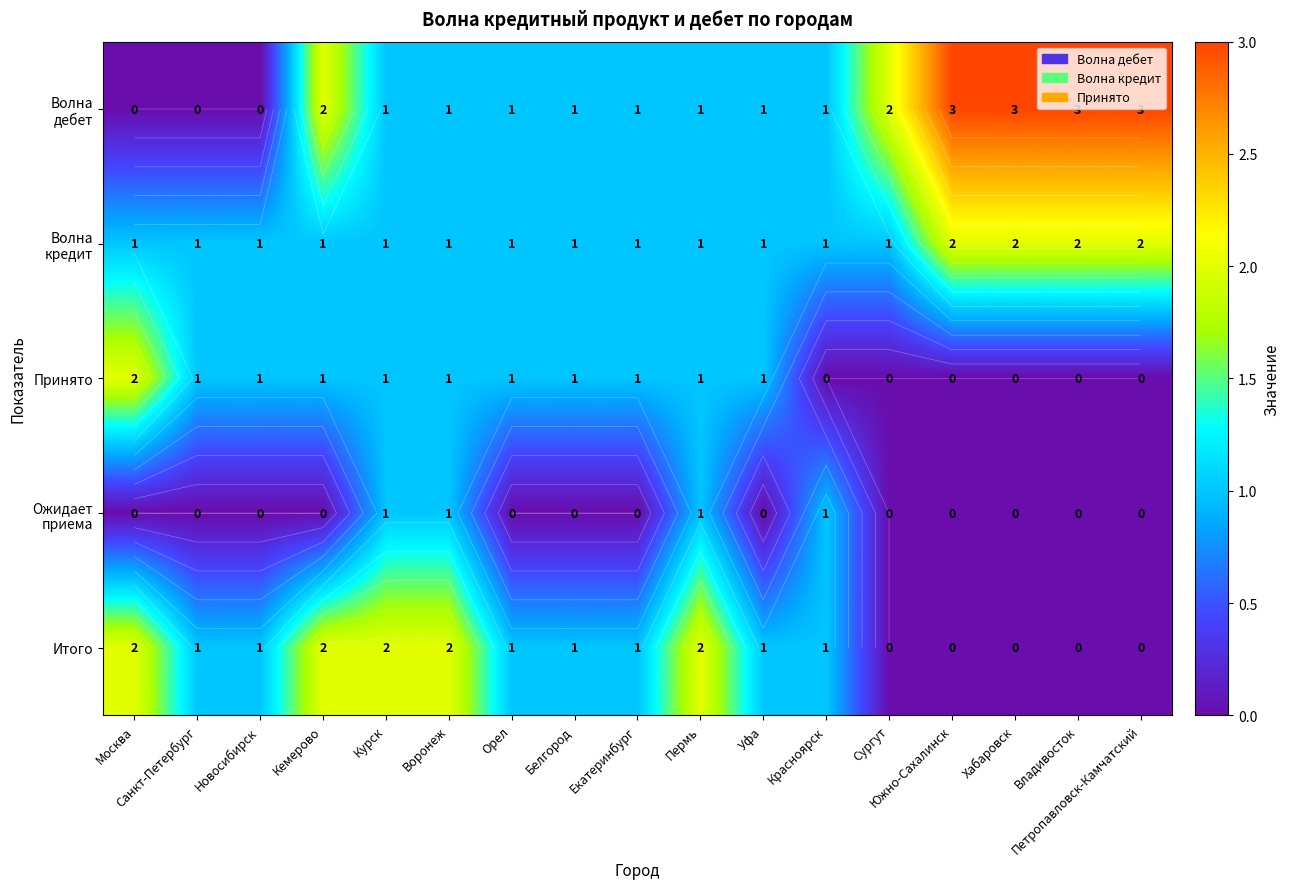

What is the sum of the Ожидает приема values at Пермь and Новосибирск?

1